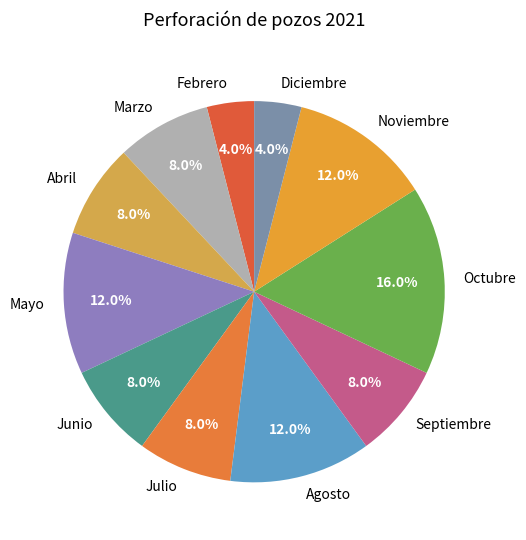

Is the sum of Marzo and Mayo greater than half?

No